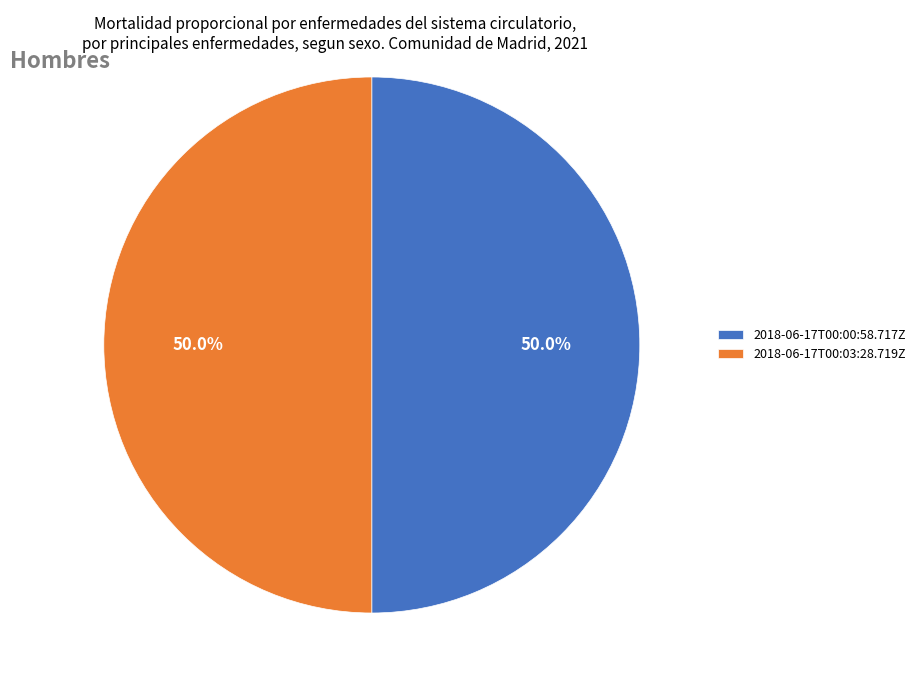

To the nearest percent, what percentage of the pie is 2018-06-17T00:00:58.717Z?

50%